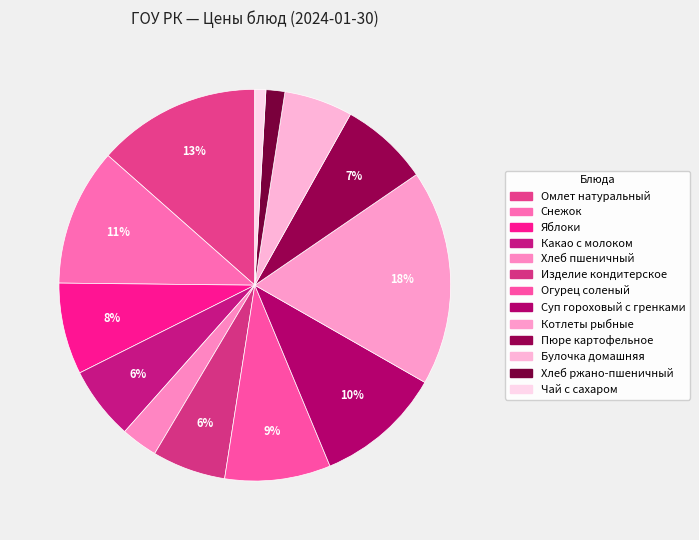

What portion of the pie excludes Снежок?

88.7%